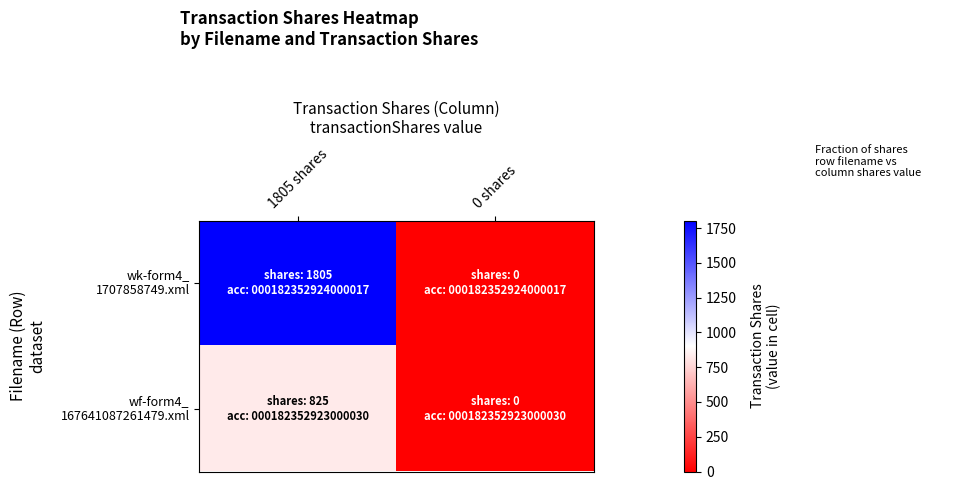

Between 1805 shares and 0 shares, which series saw the biggest shift?

wk-form4_ 1707858749.xml